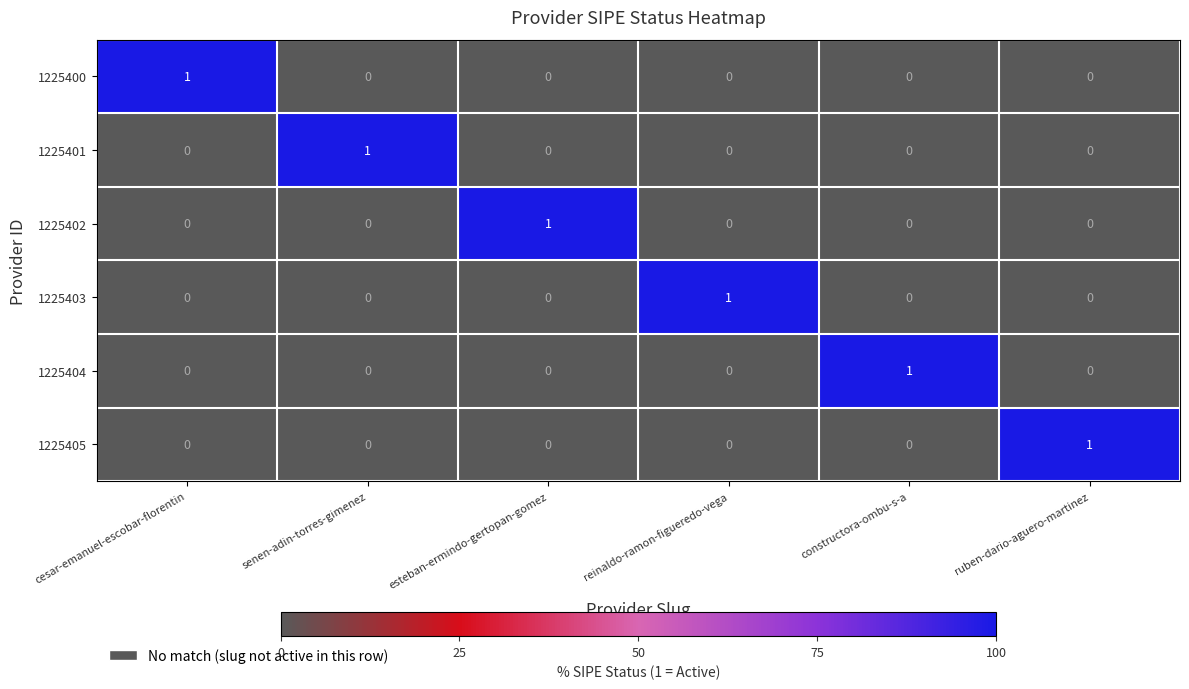

At how many categories does at least one series exceed 0?

6